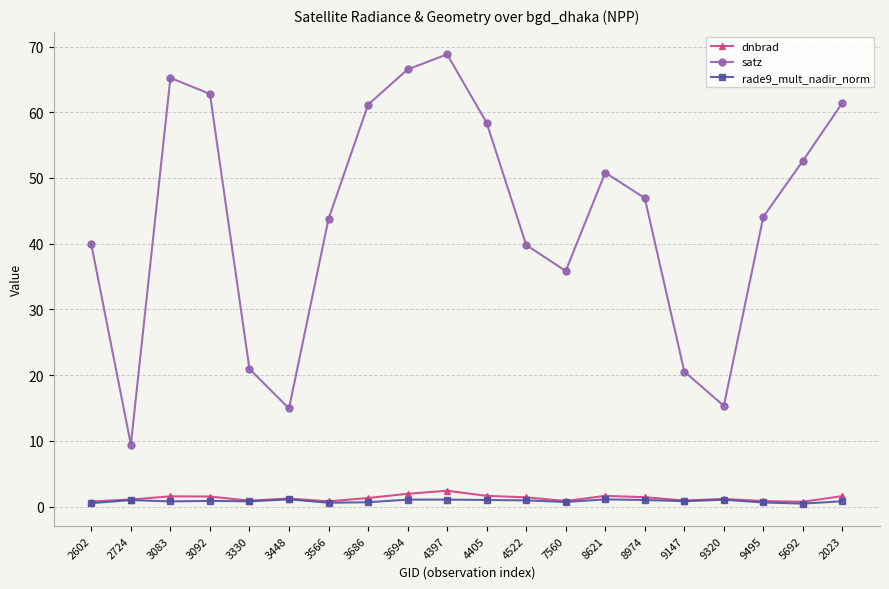

At how many categories does at least one series exceed 32?

15